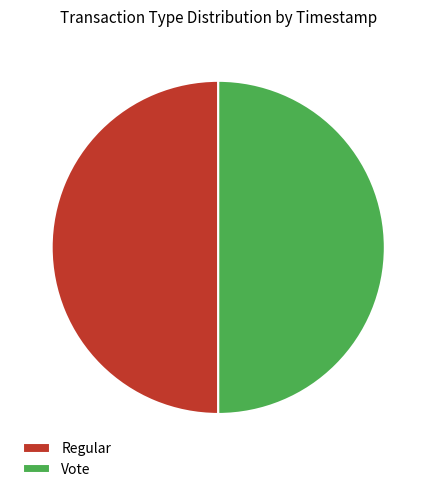

What is the ratio of the value at Regular to the value at Vote?

1.0